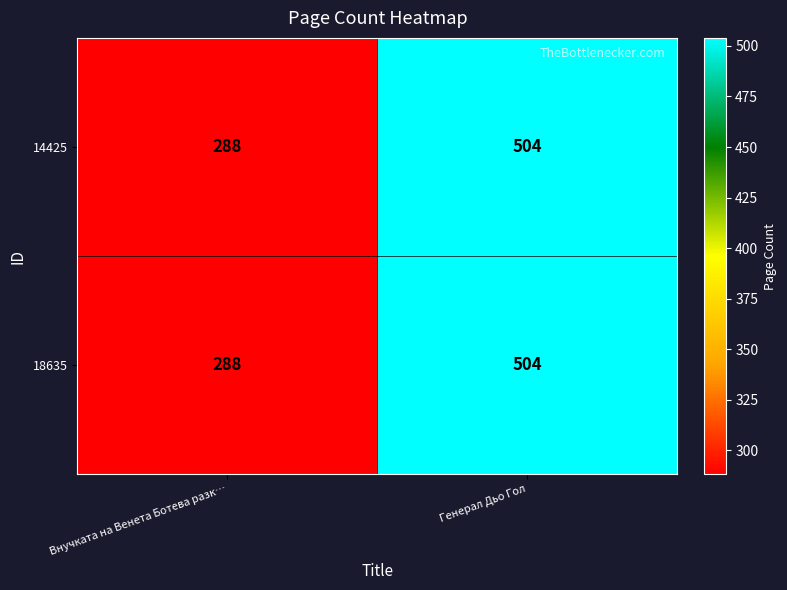

What is the maximum value shown in the chart?

504